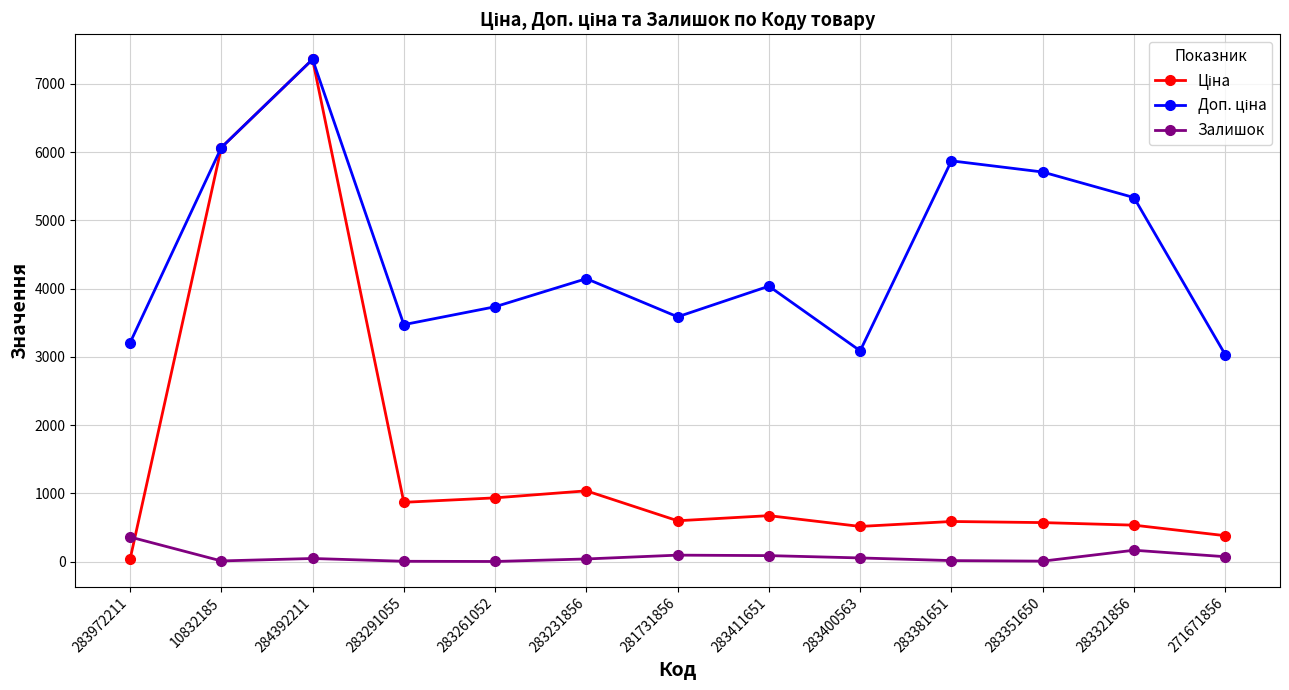

What is the maximum value shown in the chart?

7360.2